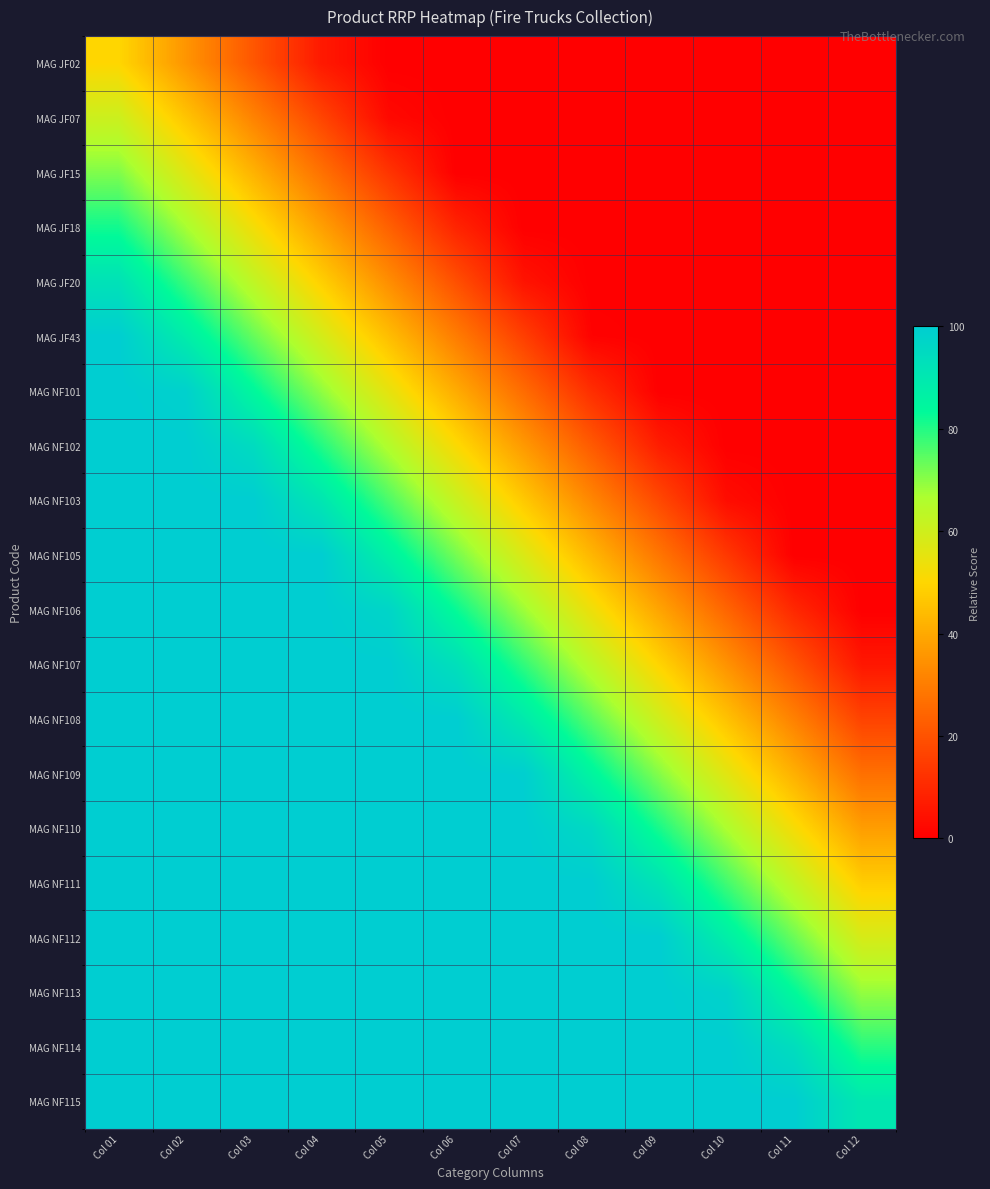

What is the total value across all series at Col 10?

706.5